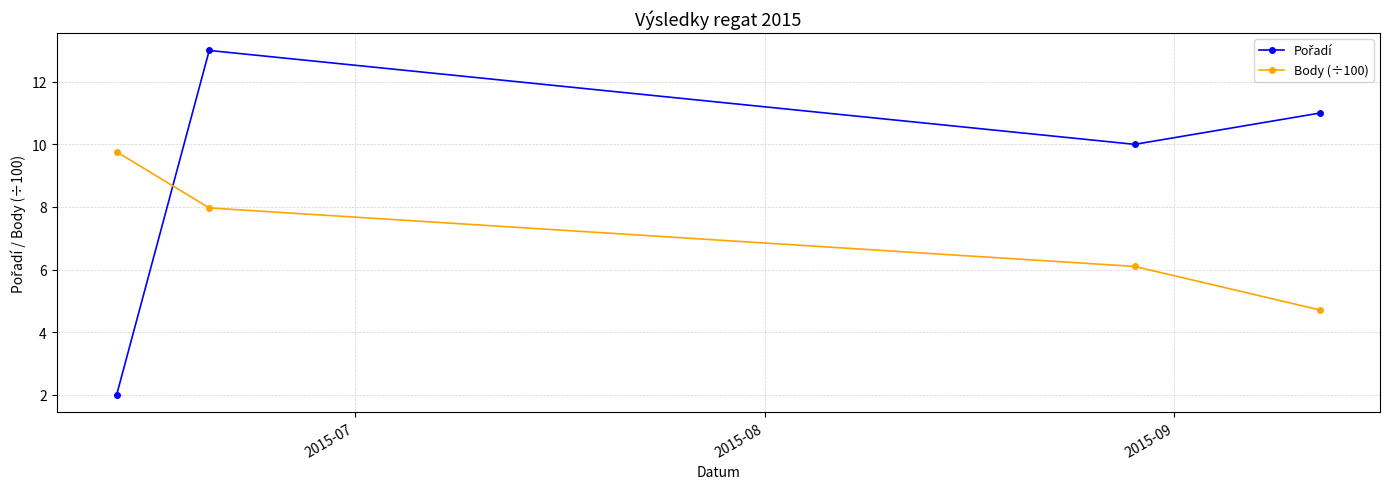

What is the sum of all Body (÷100) values?

28.5